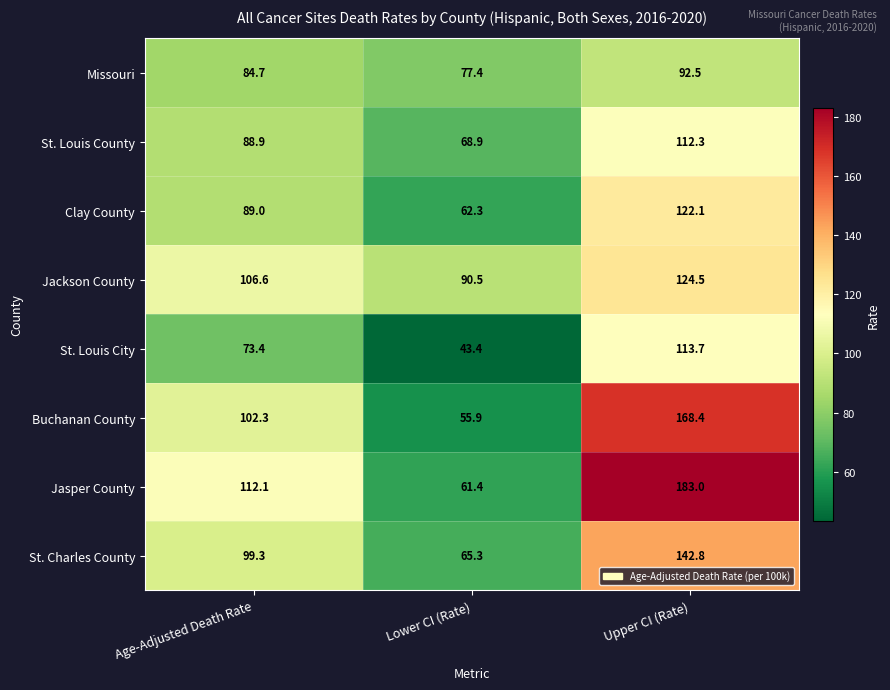

What is the difference between the St. Louis County values at Upper CI (Rate) and Lower CI (Rate)?

43.4